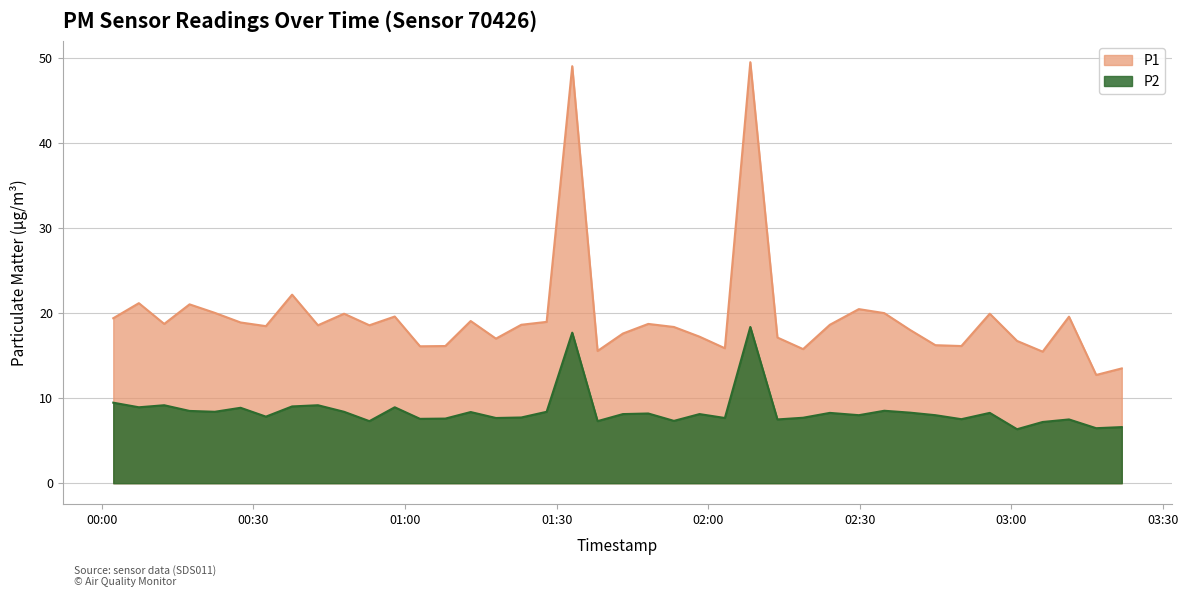

Which series has the largest range (max minus min)?

P1